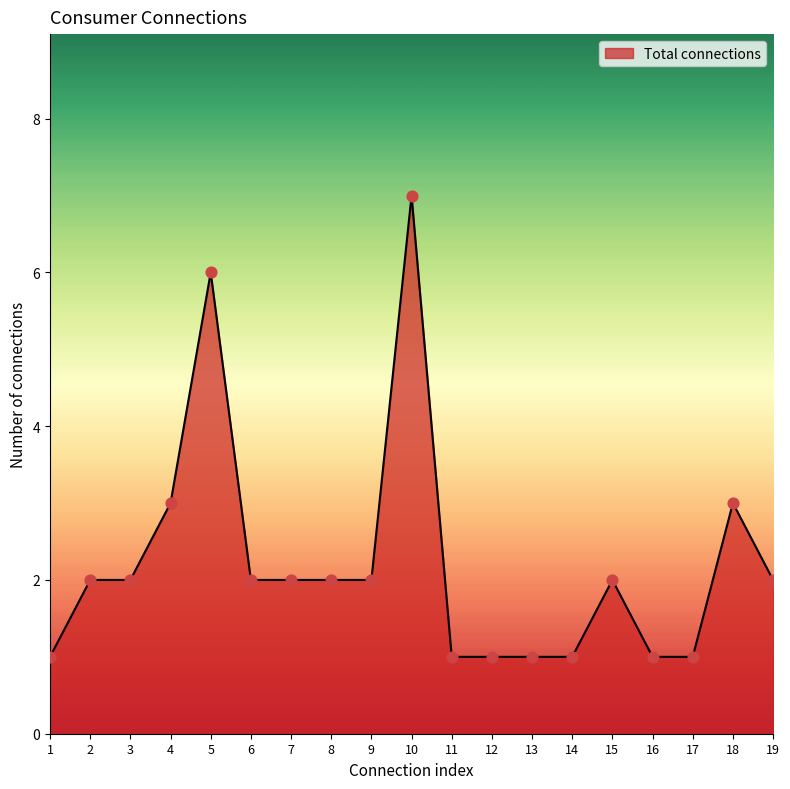

Between 10 and 8, which is larger?

10